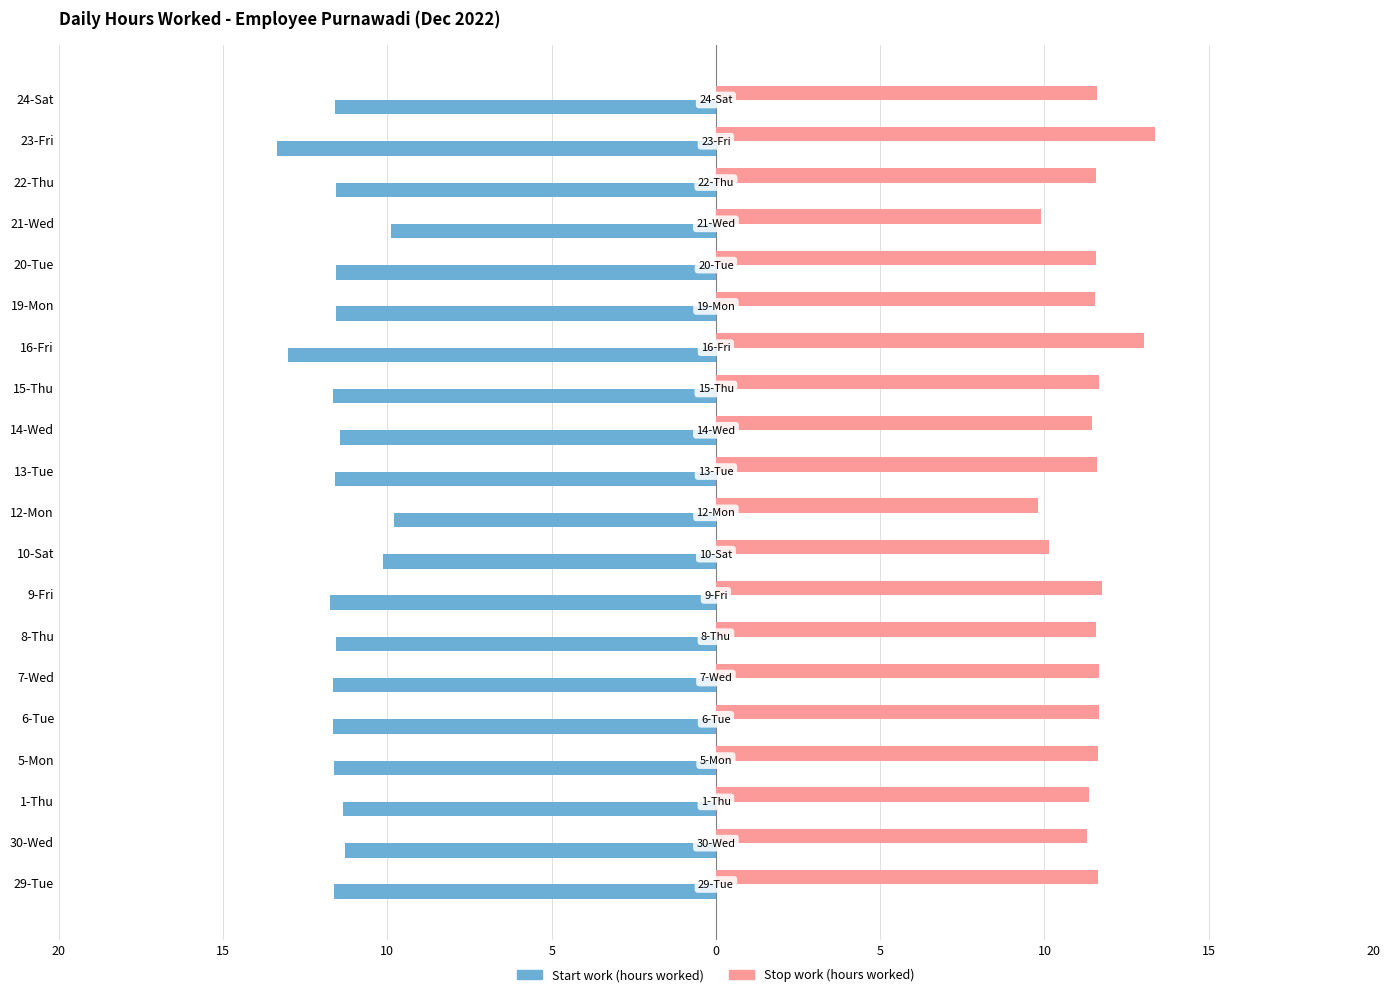

What are all the series names shown in the legend?

Start work (hours worked), Stop work (hours worked)